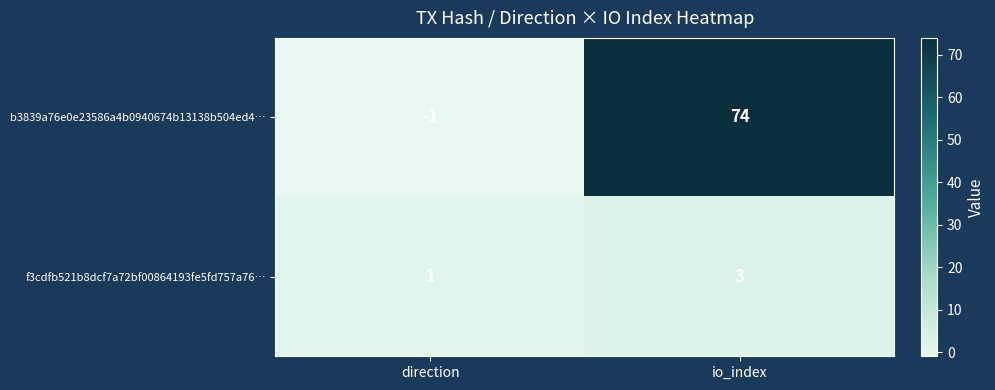

What is the sum of the b3839a76e0e23586a4b0940674b13138b504ed4… values at direction and io_index?

73